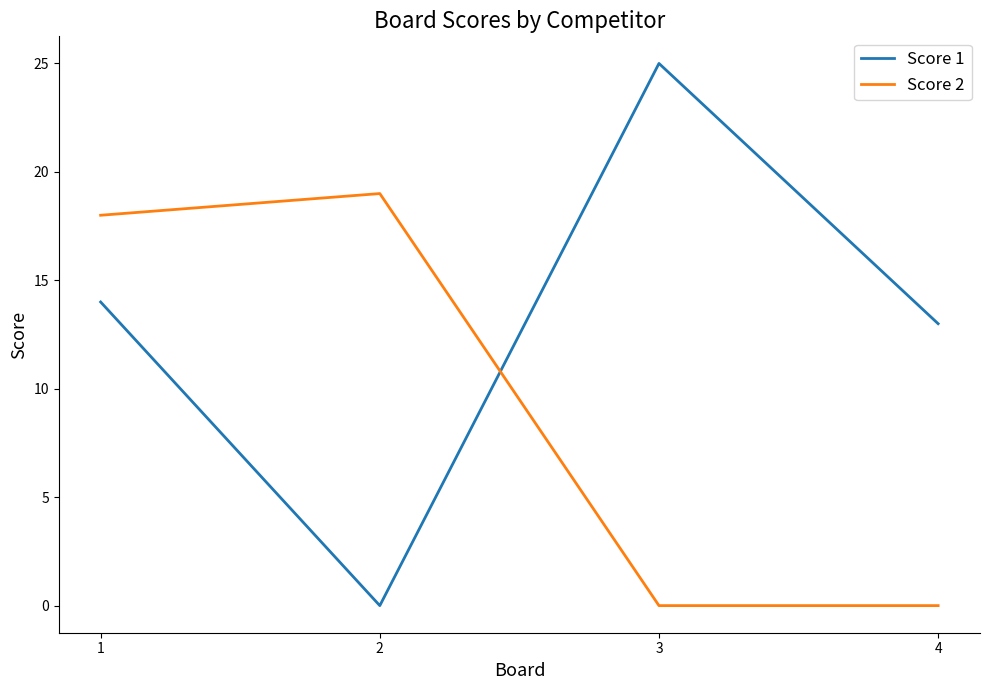

Is it true that Score 2 equals 8 at 2?

False